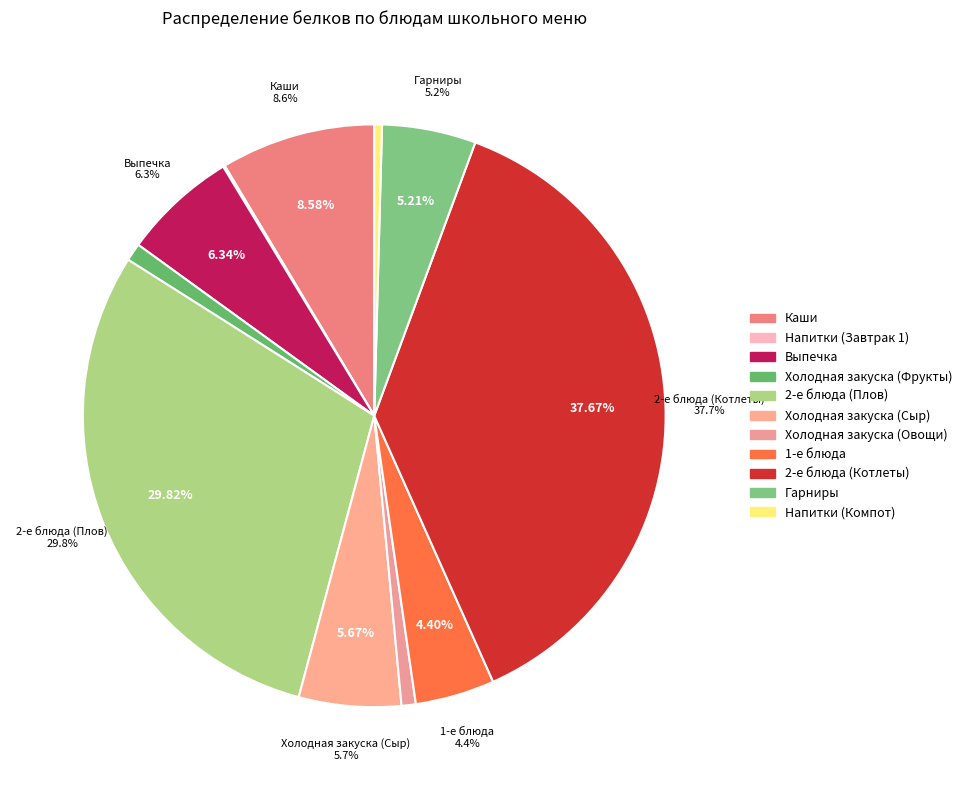

Is there a majority slice in this chart?

No